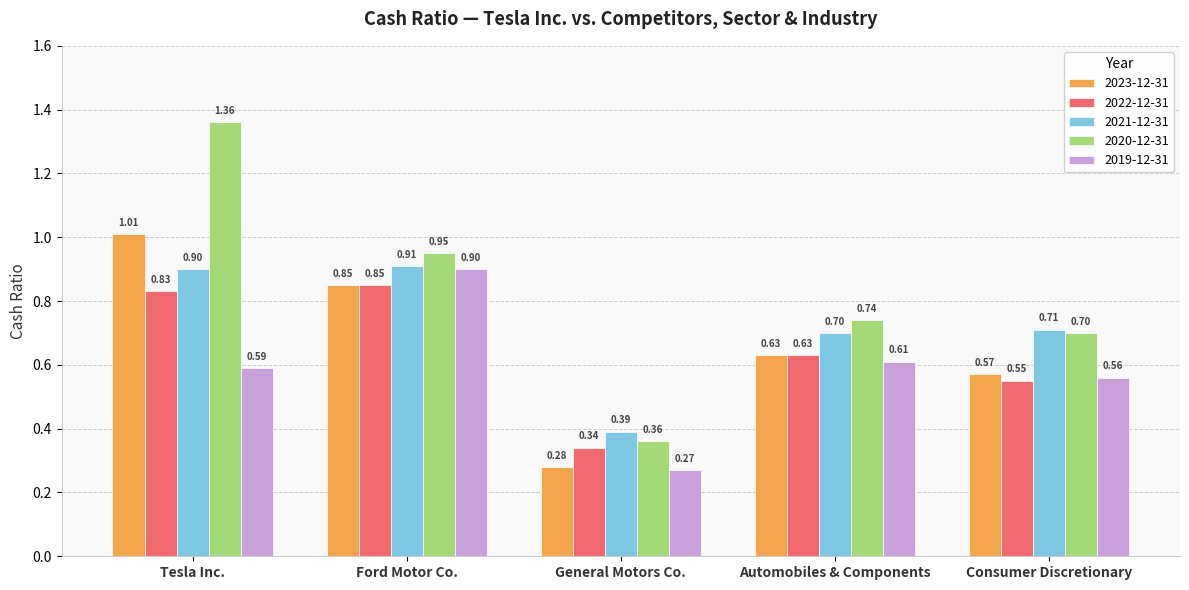

True or false: 2022-12-31 has a value of 0.8 at Consumer Discretionary.

False